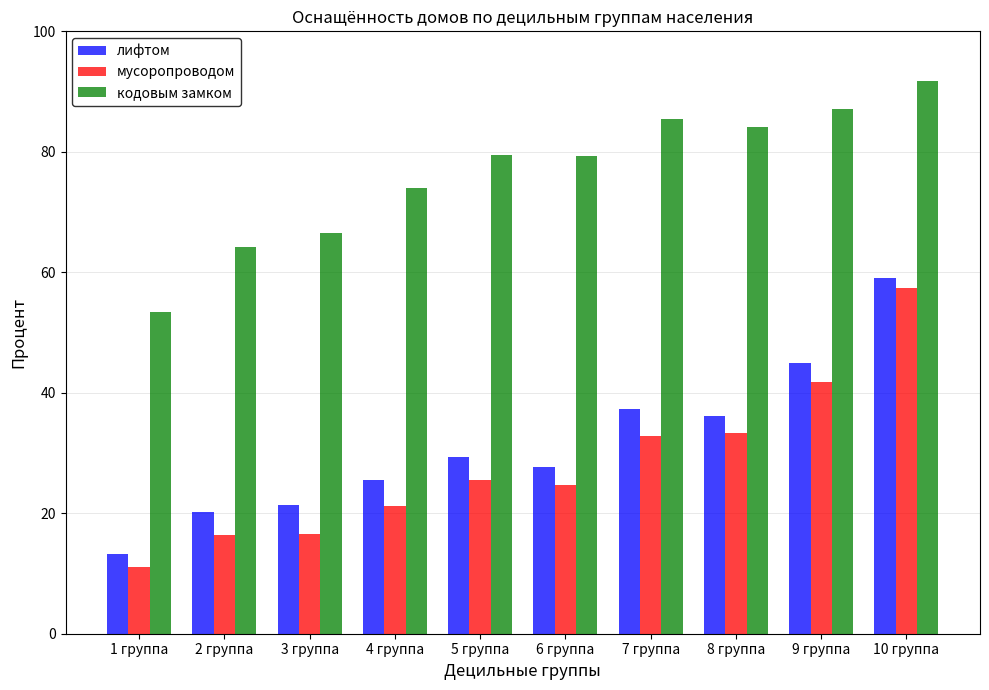

What is the maximum value for мусоропроводом?

57.4